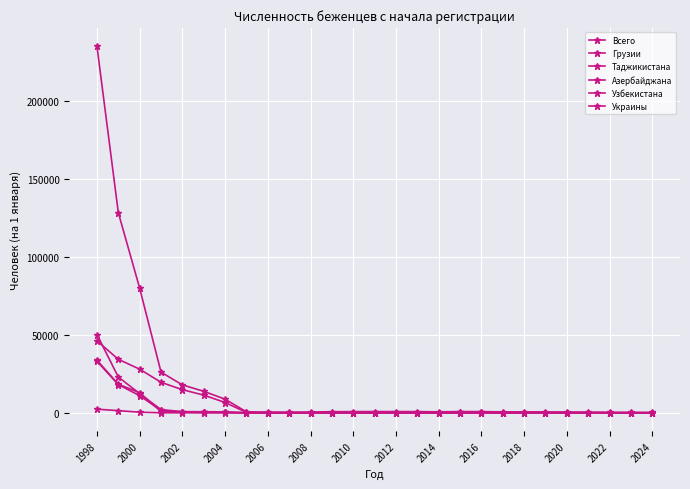

Which series ends up on top after the final intersection of Таджикистана and Украины?

Украины